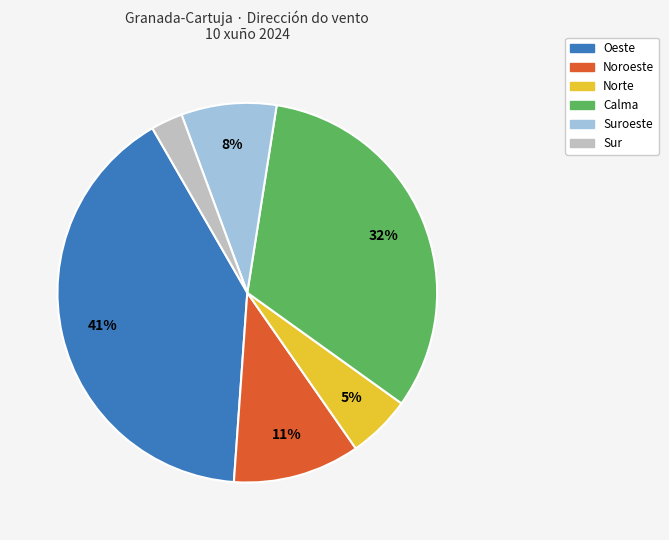

Is there a majority slice in this chart?

No